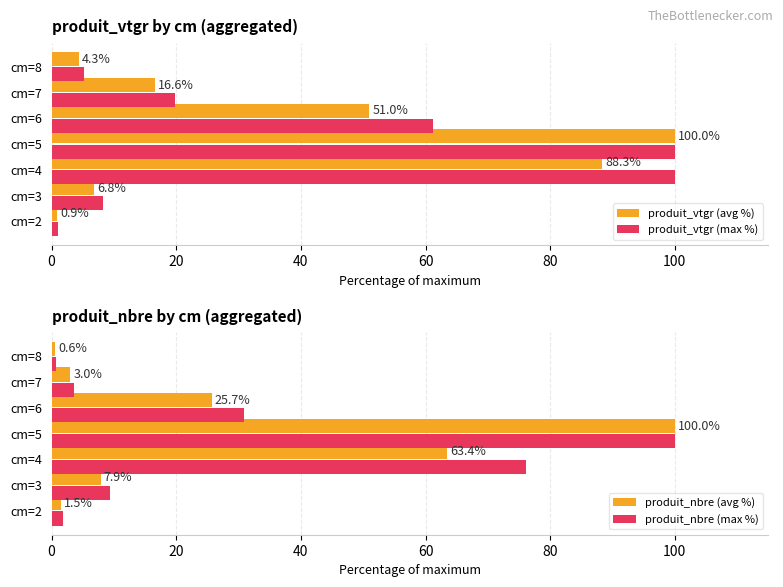

List the series in order of their overall mean, highest first.

produit_vtgr (max %), produit_vtgr (avg %), produit_nbre (max %), produit_nbre (avg %)